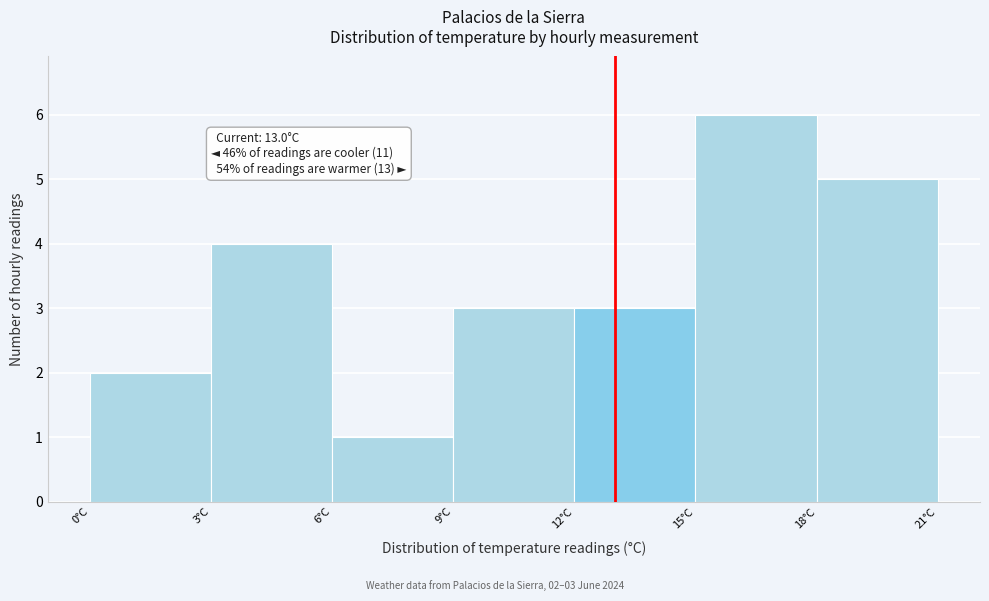

Which range on the x-axis has the tallest bar?

15 to 18